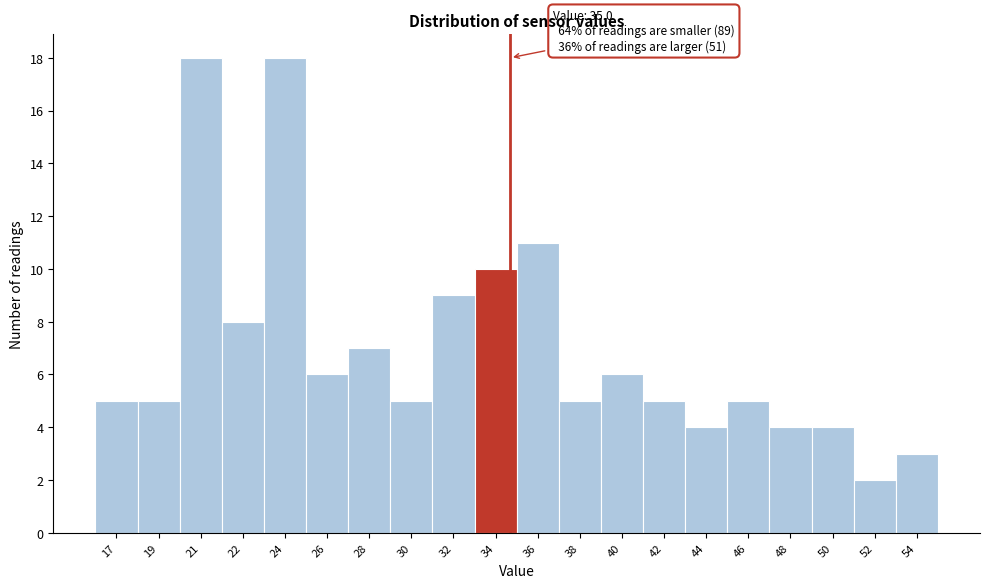

Reading left to right, extract all data points from this chart.

5	5	18	8	18	6	7	5	9	10	11	5	6	5	4	5	4	4	2	3